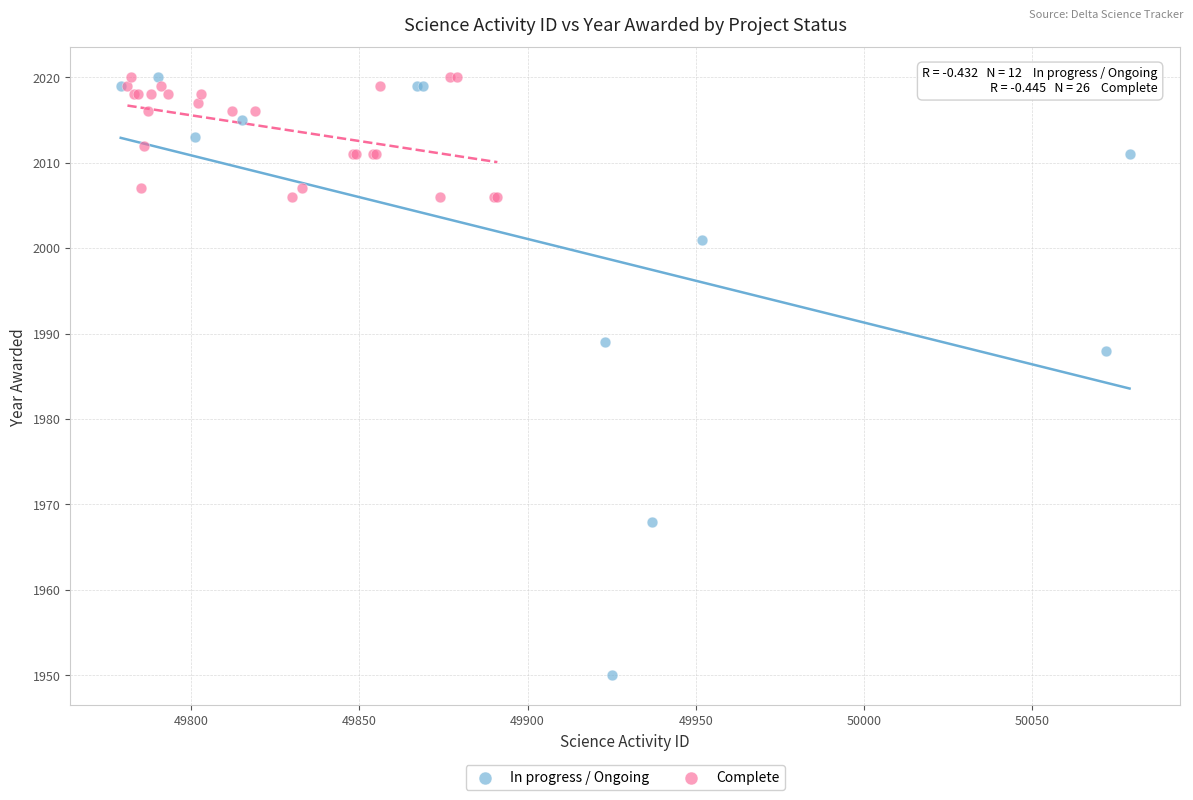

Which series reaches the minimum Y coordinate?

In progress / Ongoing